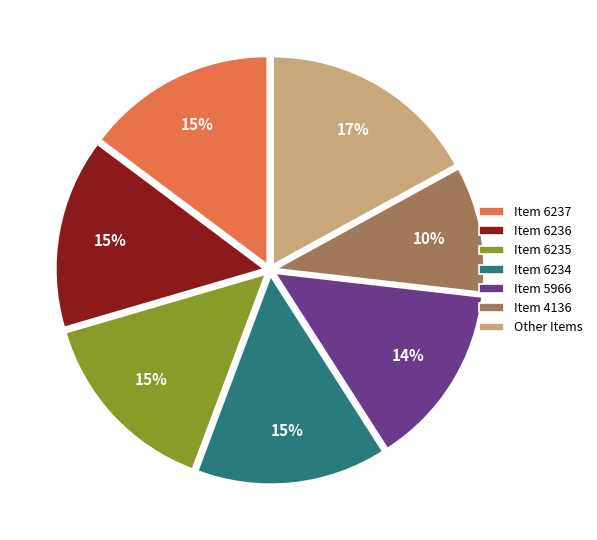

What is the largest slice in the pie chart?

Other Items